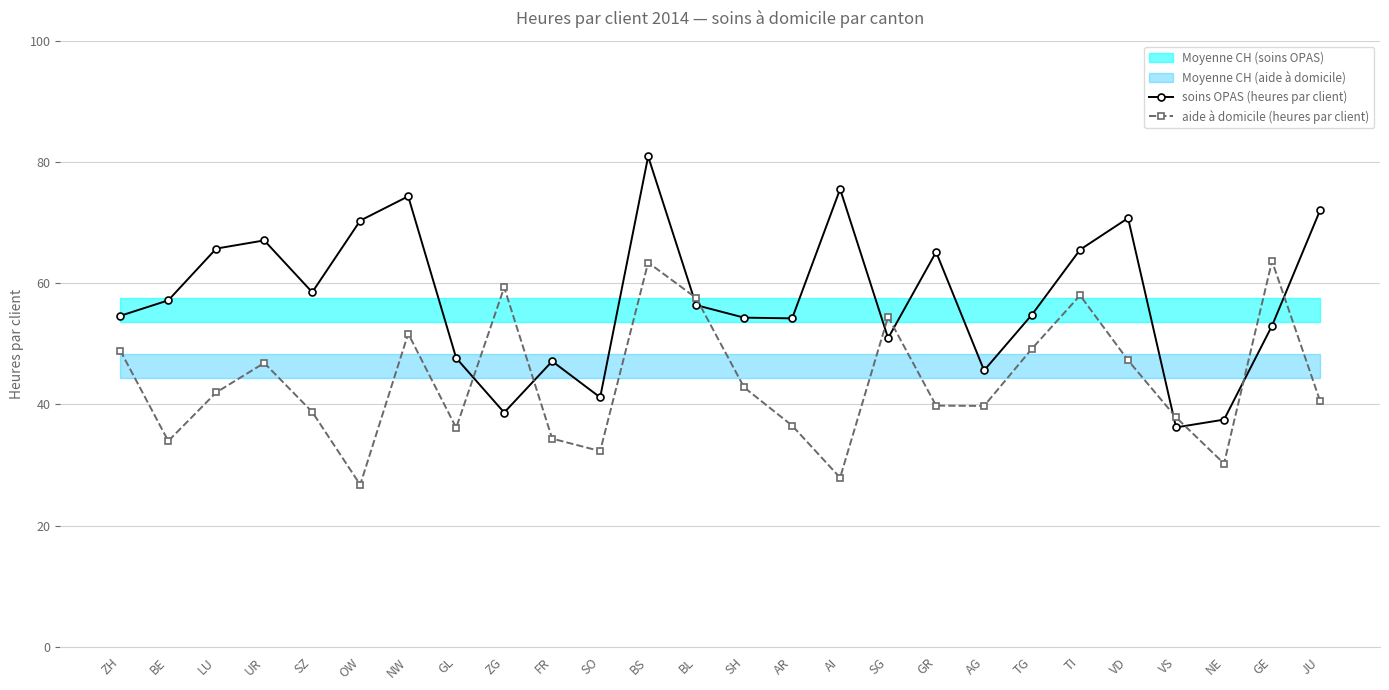

Is the value of soins OPAS (heures par client) at ZH greater than the value of aide à domicile (heures par client) at BE?

Yes